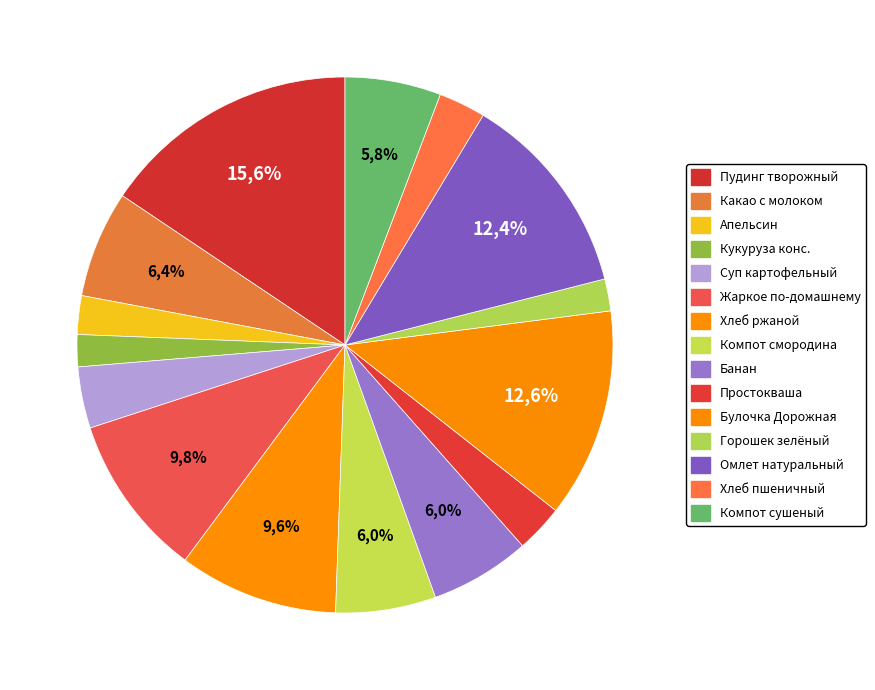

To the nearest percent, what portion does Компот из красной смородины замороженной represent?

6%